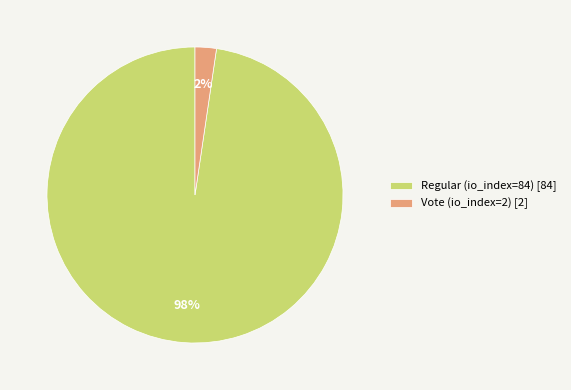

Which category accounts for the majority?

Regular (io_index=84)